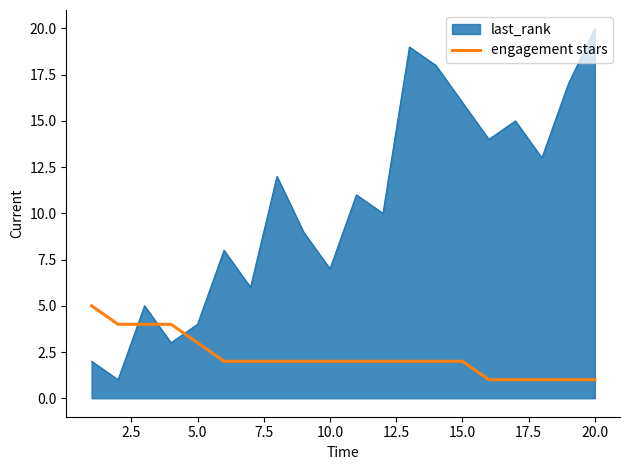

How many intersections are there between last_rank and engagement stars?

3